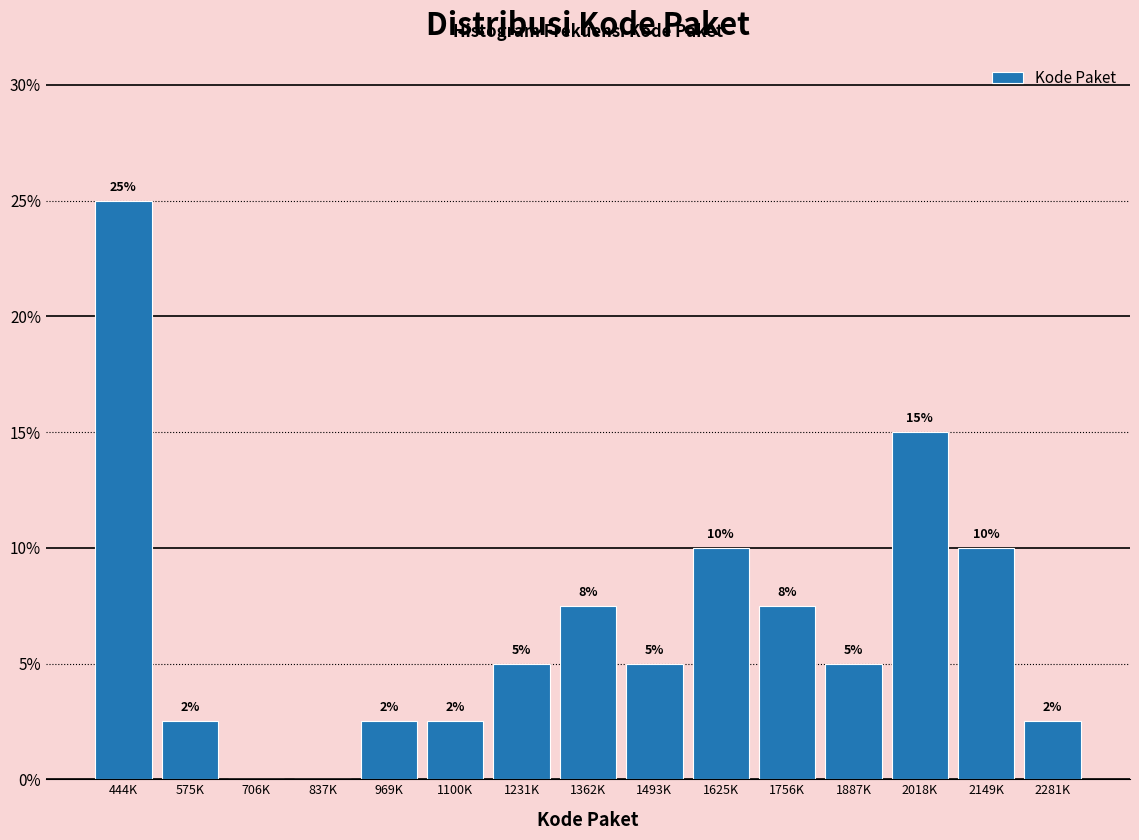

The value at 1231K is 2.4. True or false?

False